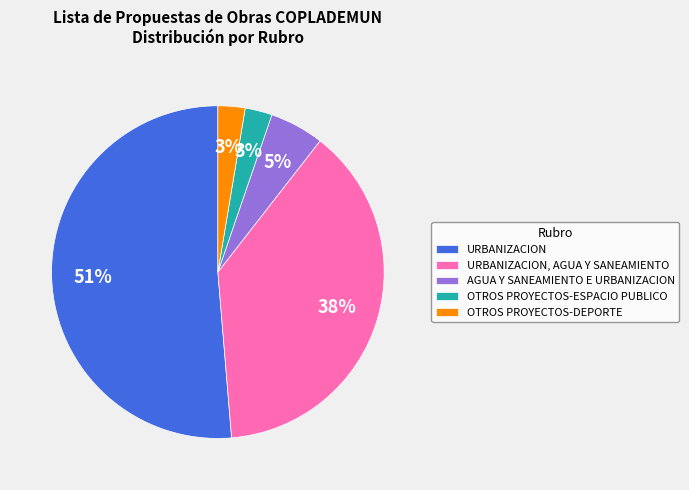

Approximately how many times larger is the value at OTROS PROYECTOS-DEPORTE compared to OTROS PROYECTOS-ESPACIO PUBLICO?

1.0